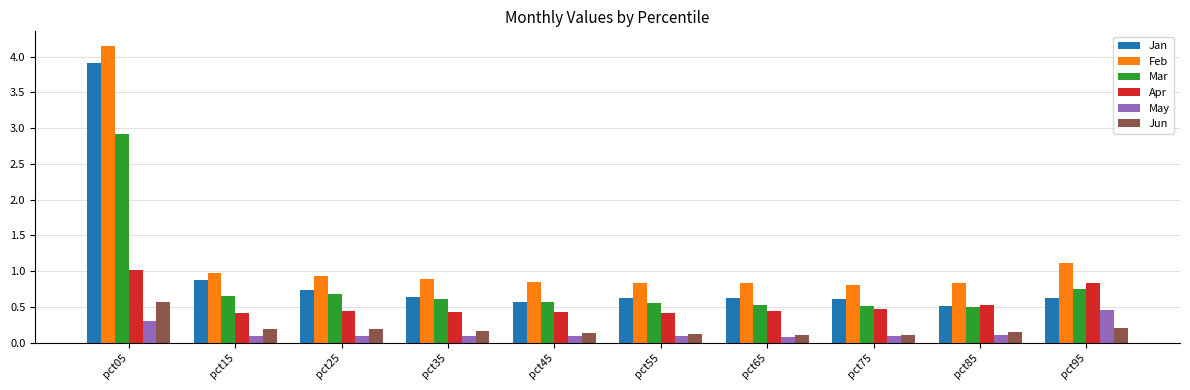

How many groups of bars are there?

10